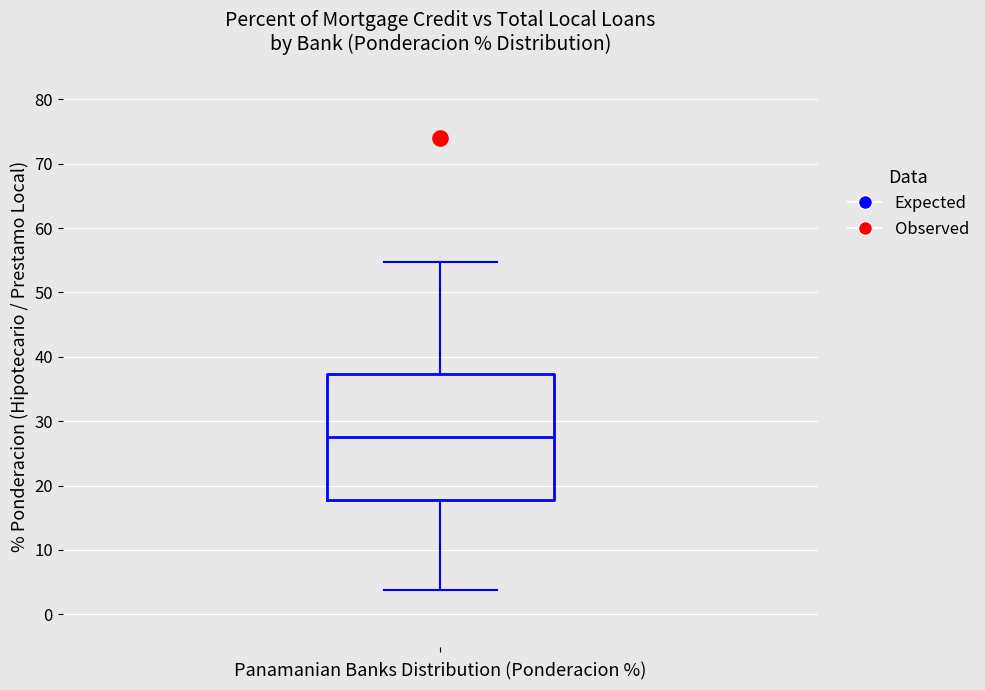

Read this box plot against the y-axis: the position of the median line, the range covered by the box, and the ends of both whiskers. The values are not printed on the chart, so give them approximately, as read against the axis.

median 28, box 18 to 37, whiskers 4 to 55